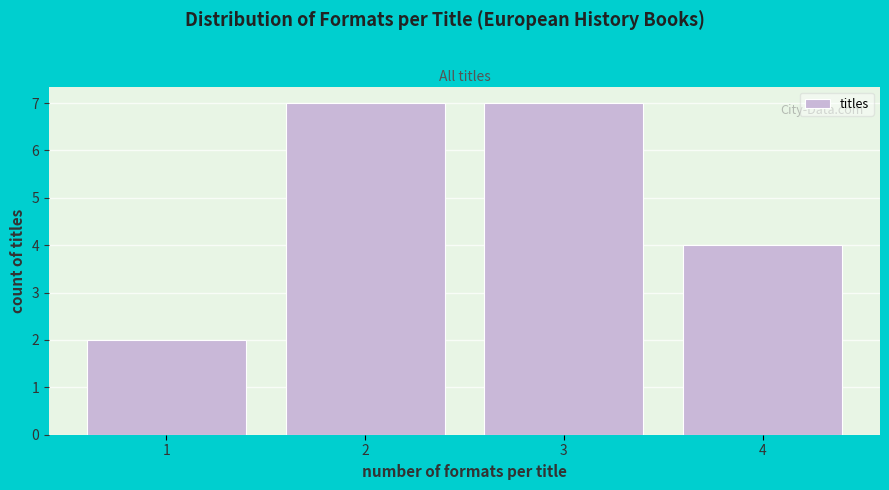

Reading left to right, list every bar in this chart as the range it spans on the x-axis followed by its height. The values are not printed on the chart, so give them approximately, as read against the axis.

0.5 to 1.5: 2
1.5 to 2.5: 7
2.5 to 3.5: 7
3.5 to 4.5: 4